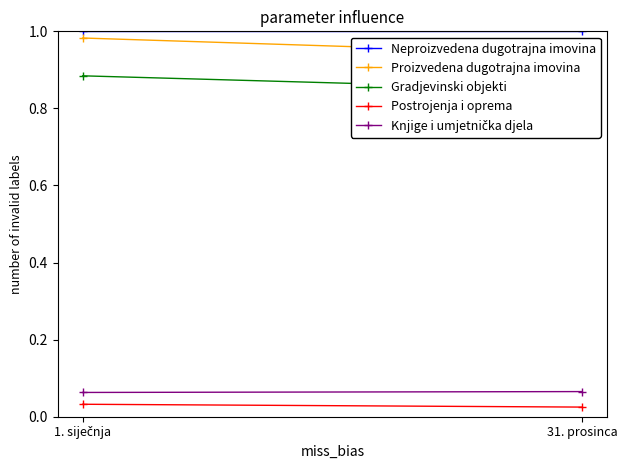

Reading left to right, what are all the values shown in this chart?

Neproizvedena dugotrajna imovina: 1. siječnja=1.0	31. prosinca=1.0
Proizvedena dugotrajna imovina: 1. siječnja=1.0	31. prosinca=0.9
Gradjevinski objekti: 1. siječnja=0.9	31. prosinca=0.8
Postrojenja i oprema: 1. siječnja=0.0	31. prosinca=0.0
Knjige i umjetnička djela: 1. siječnja=0.1	31. prosinca=0.1